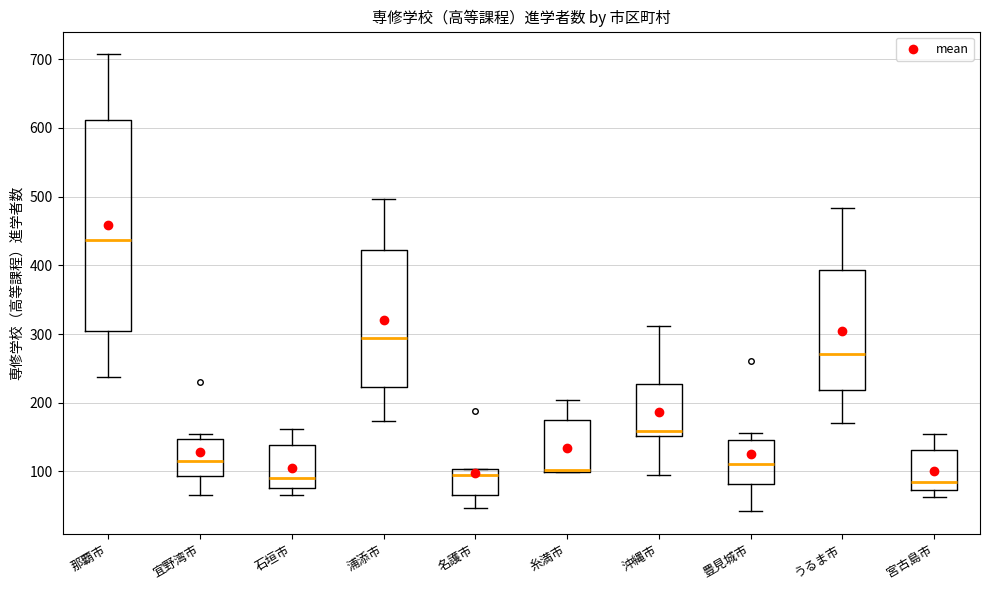

Reading left to right, transcribe this box plot: for each box, give where its median line is, the range the box spans, and where its two whiskers end, as read against the y-axis. The values are not printed on the chart, so give them approximately, as read against the axis.

那覇市: median 440, box 300 to 610, whiskers 240 to 710
宜野湾市: median 120, box 90 to 150, whiskers 70 to 160
石垣市: median 90, box 80 to 140, whiskers 70 to 160
浦添市: median 290, box 220 to 420, whiskers 170 to 500
名護市: median 90, box 70 to 100, whiskers 50 to 100
糸満市: median 100 (drawn on the box's lower edge), box 100 to 170, whiskers 100 to 200
沖縄市: median 160, box 150 to 230, whiskers 90 to 310
豊見城市: median 110, box 80 to 150, whiskers 40 to 160
うるま市: median 270, box 220 to 390, whiskers 170 to 480
宮古島市: median 80, box 70 to 130, whiskers 60 to 150